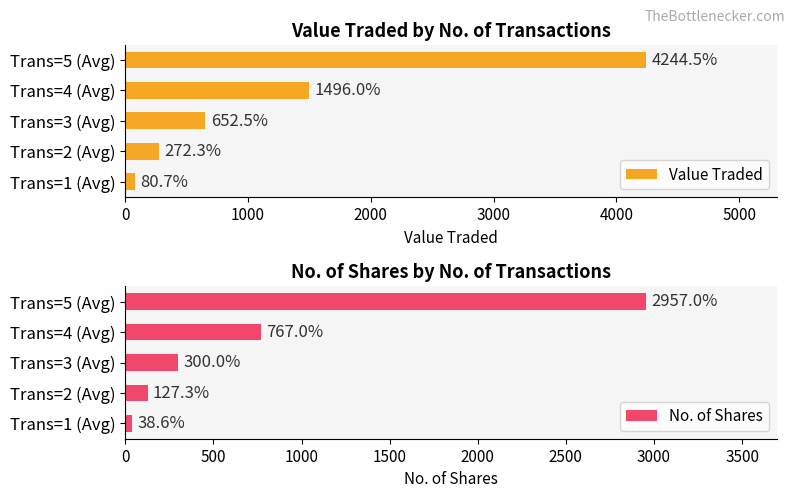

True or false: Value Traded has a value of 272.3 at Trans=2 (Avg).

True